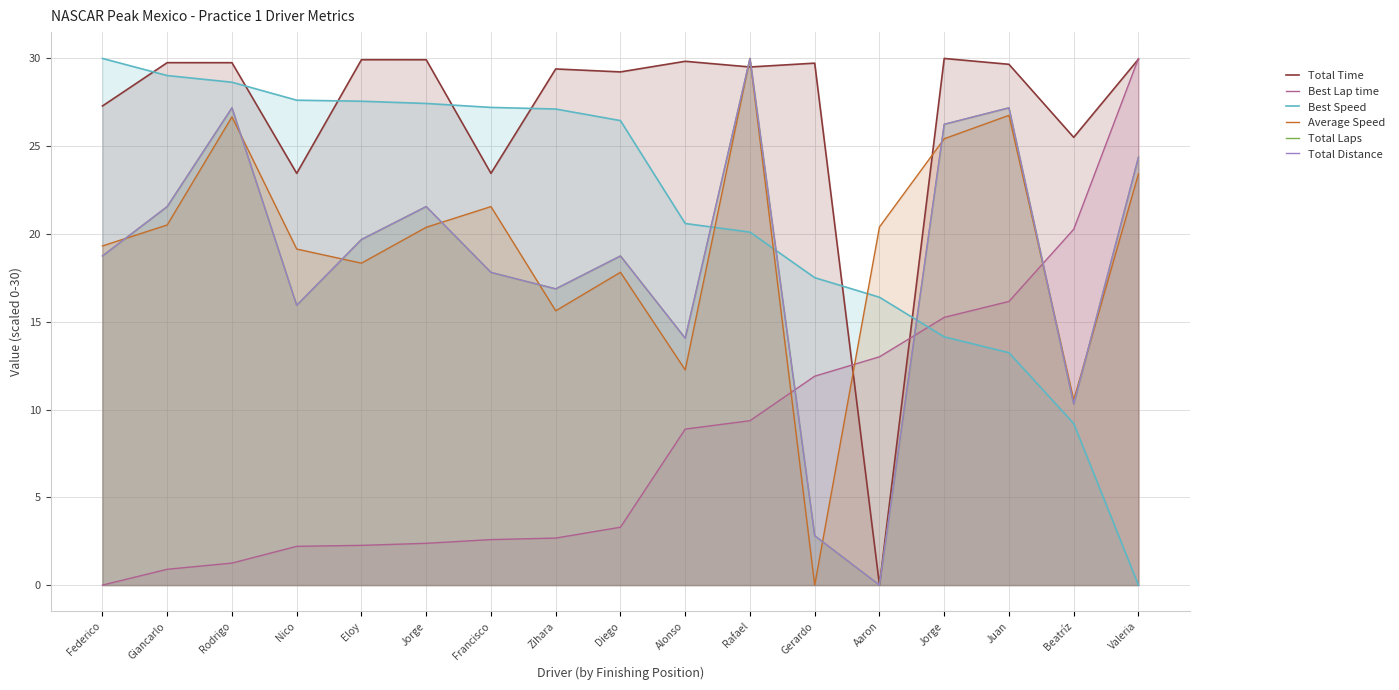

What is the label of the 17th point from the left?

Valeria